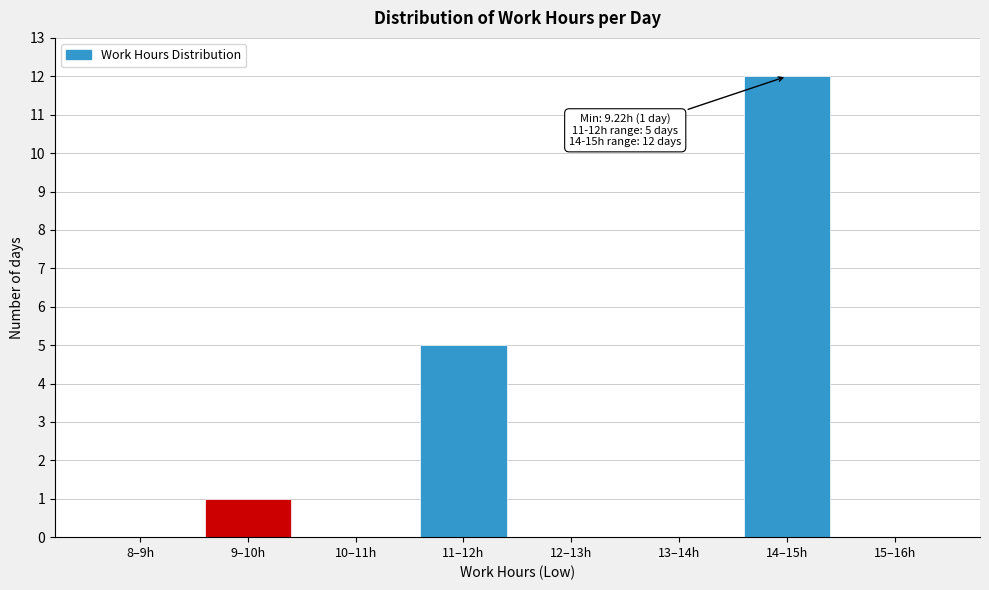

Reading left to right, what are all the values shown in this chart?

8–9h=0	9–10h=1	10–11h=0	11–12h=5	12–13h=0	13–14h=0	14–15h=12	15–16h=0